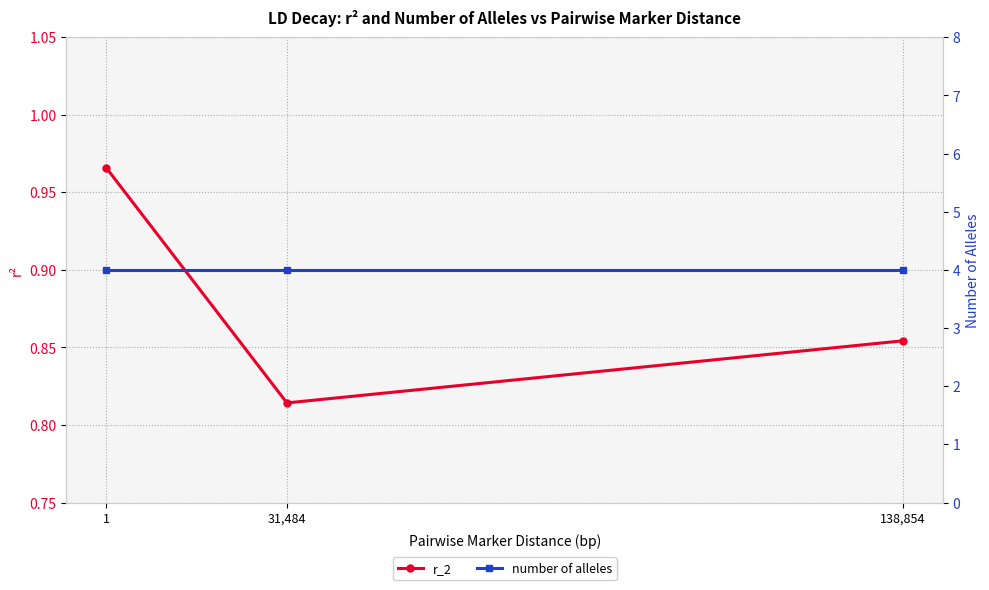

Rank the series by their average value, from lowest to highest.

r_2, number of alleles